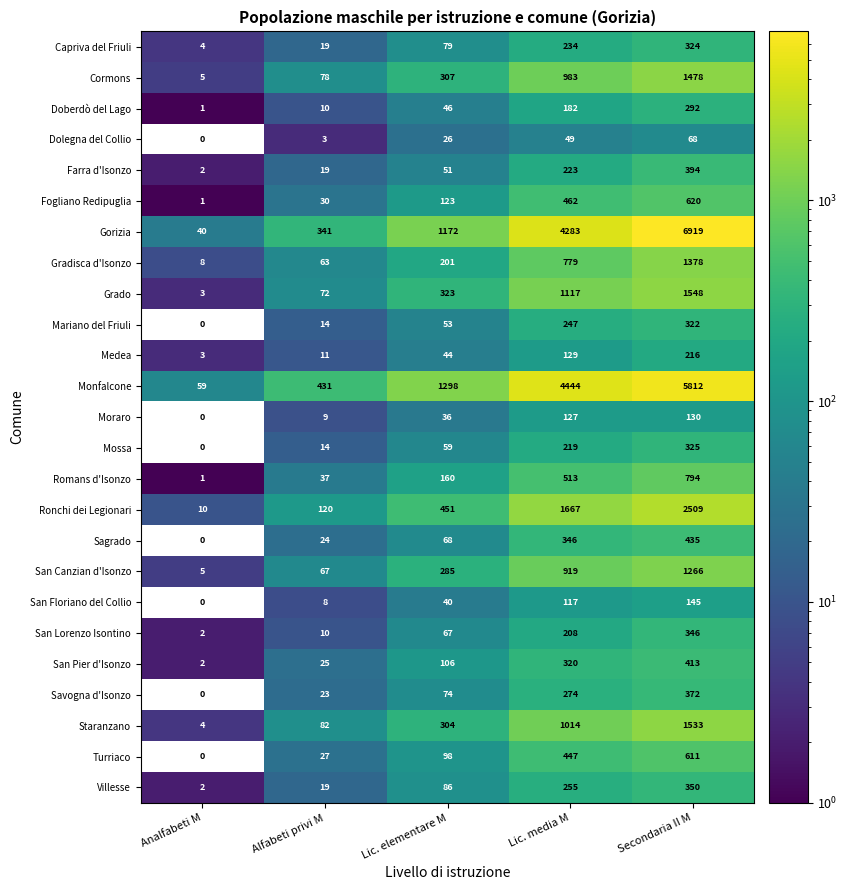

Which series has the widest spread of values?

Gorizia